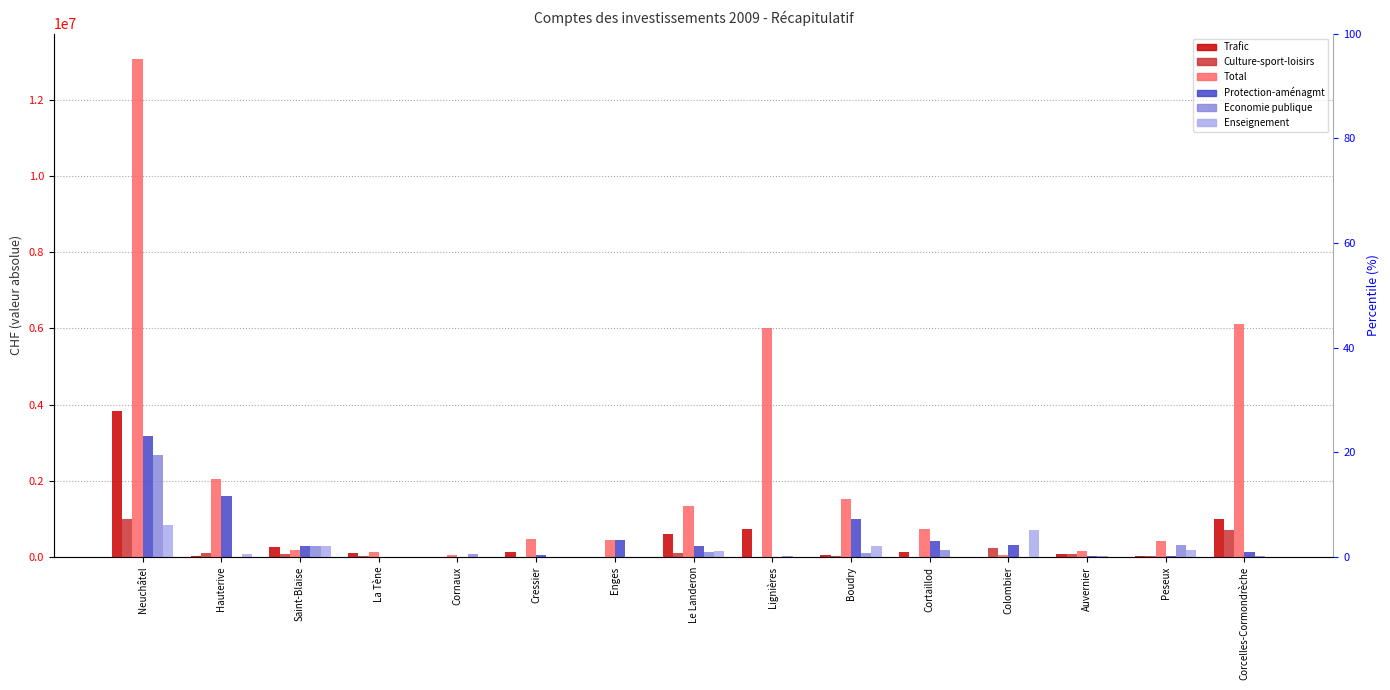

Rank the series by their maximum value, from highest to lowest.

Total, Trafic, Protection-aménagmt, Economie publique, Culture-sport-loisirs, Enseignement